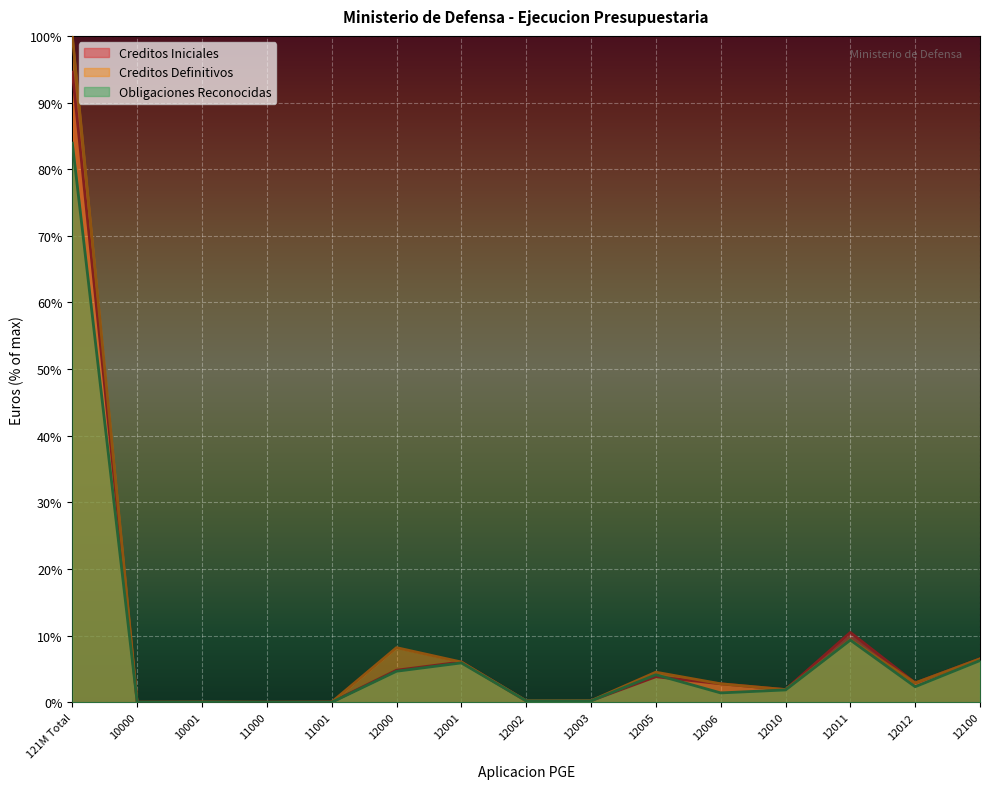

Which series has the largest range (max minus min)?

Creditos Definitivos